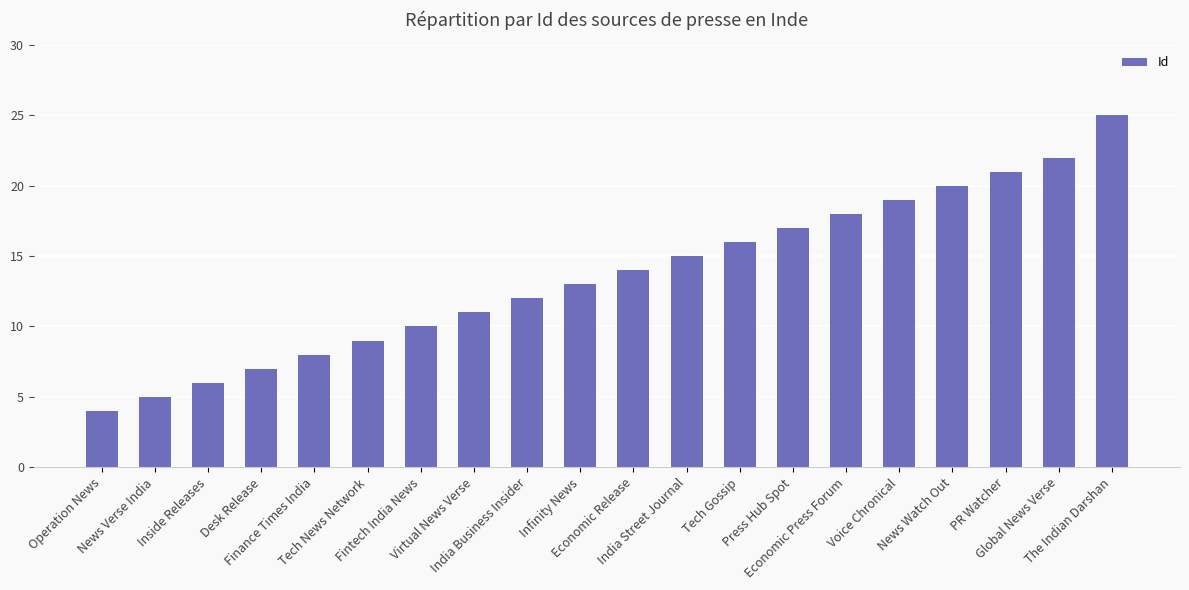

The value at Voice Chronical is 10. True or false?

False